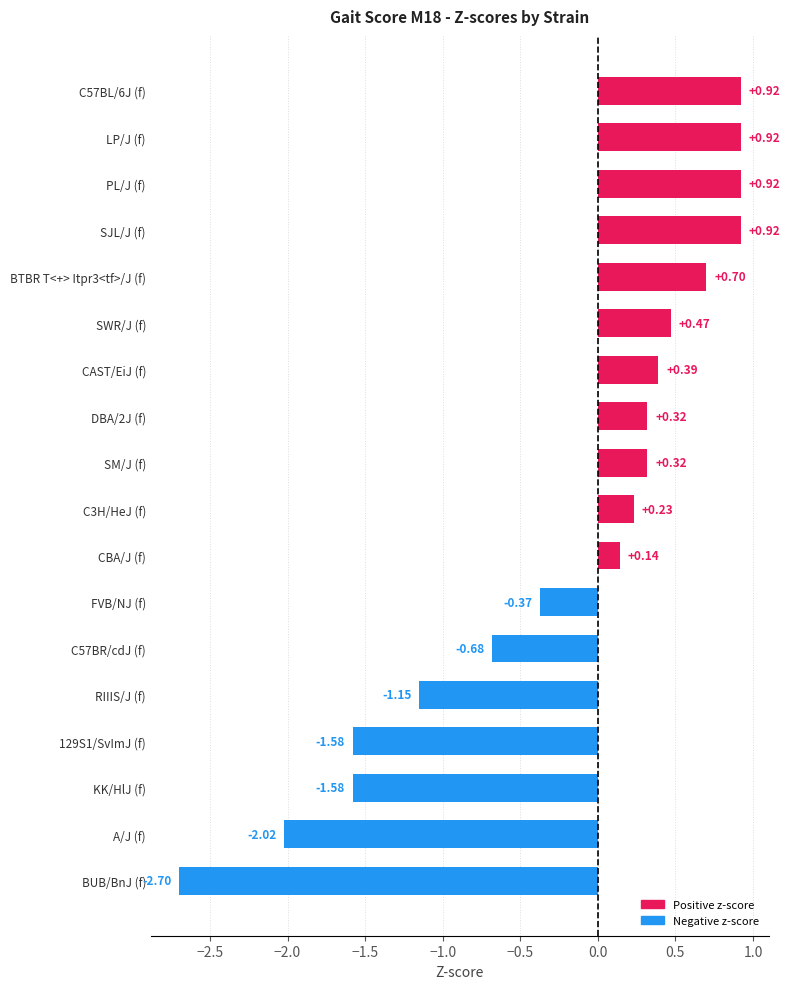

What is the label of the 17th bar from the top?

A/J (f)